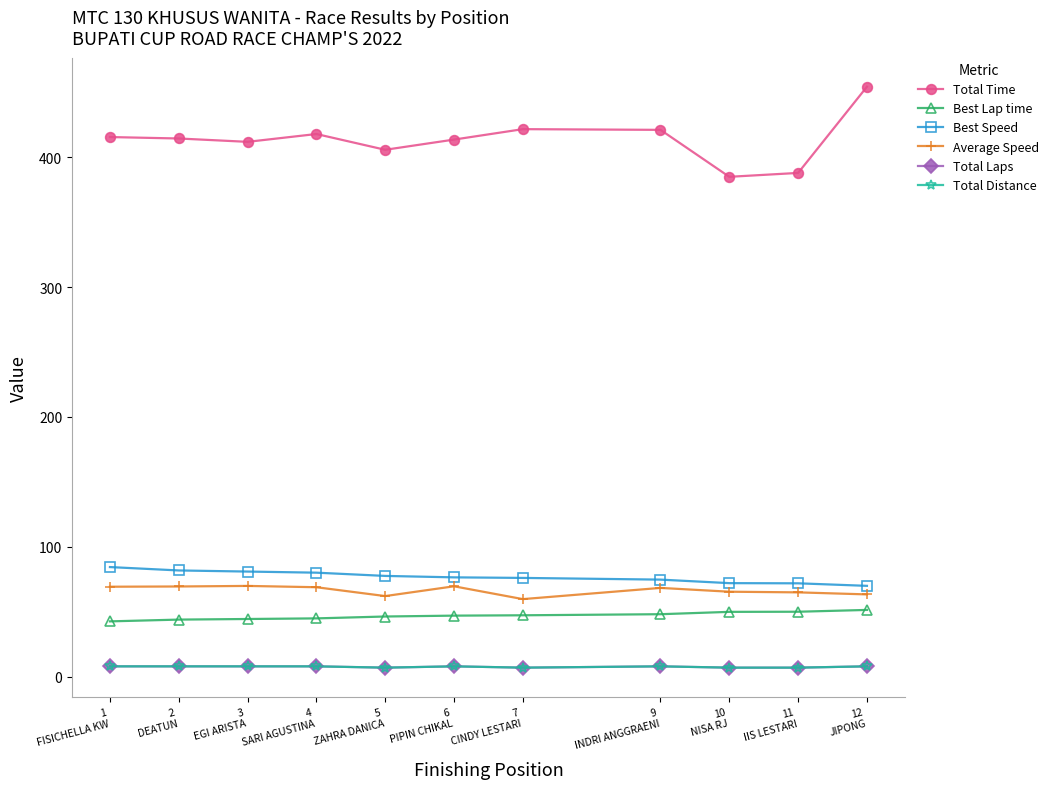

Is this an area chart (filled region under the line)?

No